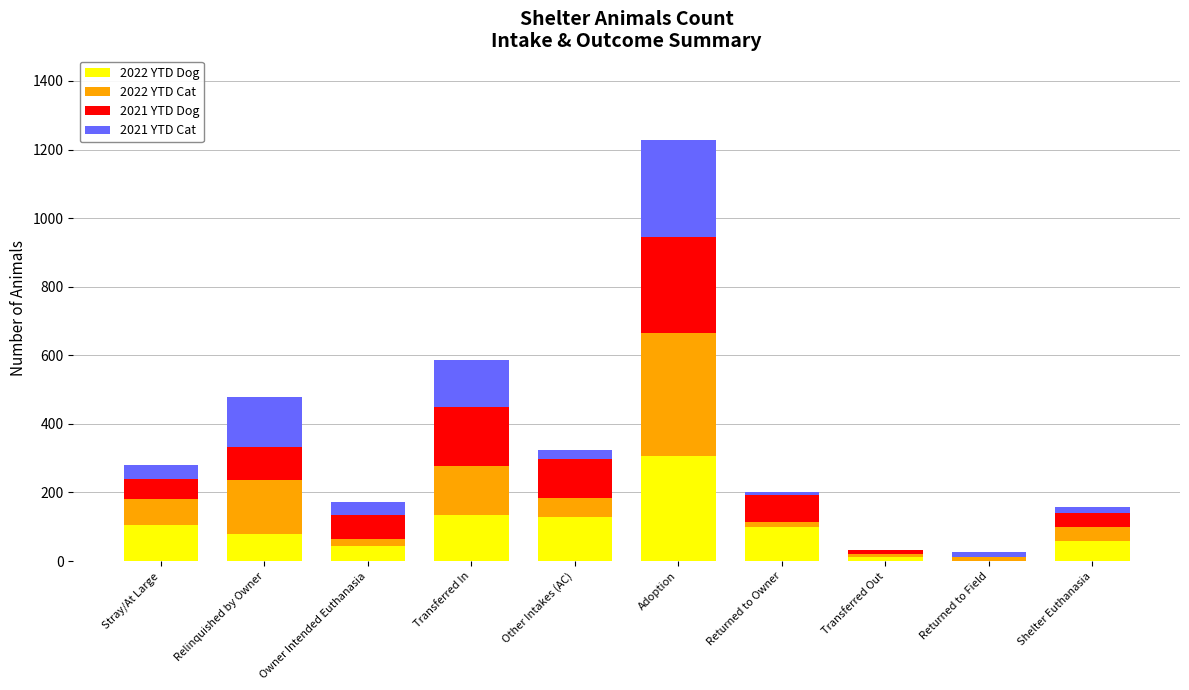

At which category is the sum across all series the highest?

Adoption